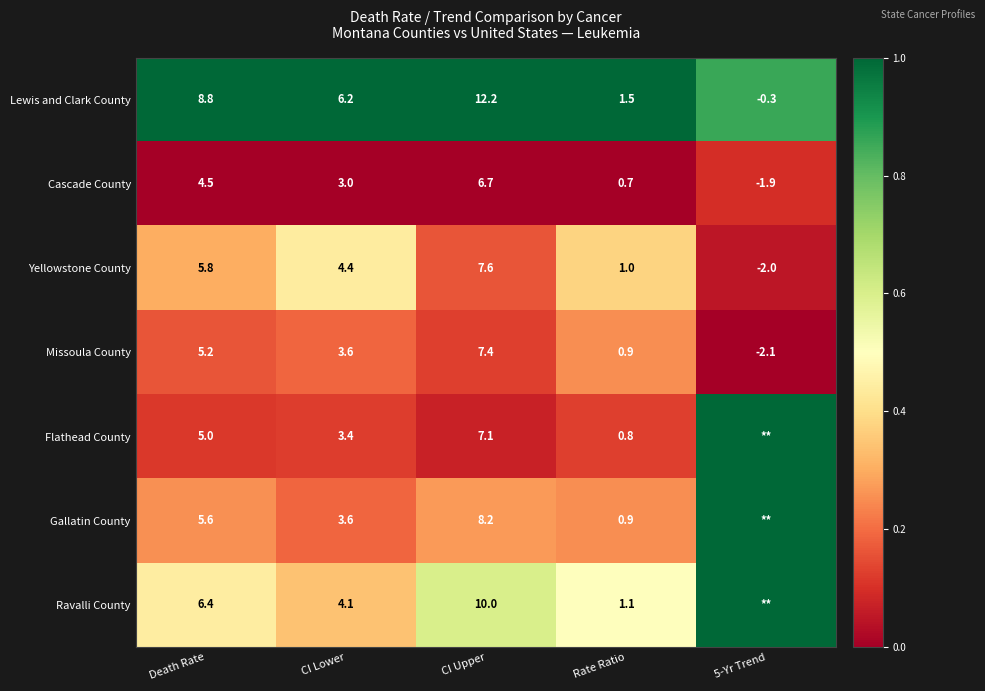

True or false: Yellowstone County has a value of 0.1 at CI Upper.

False